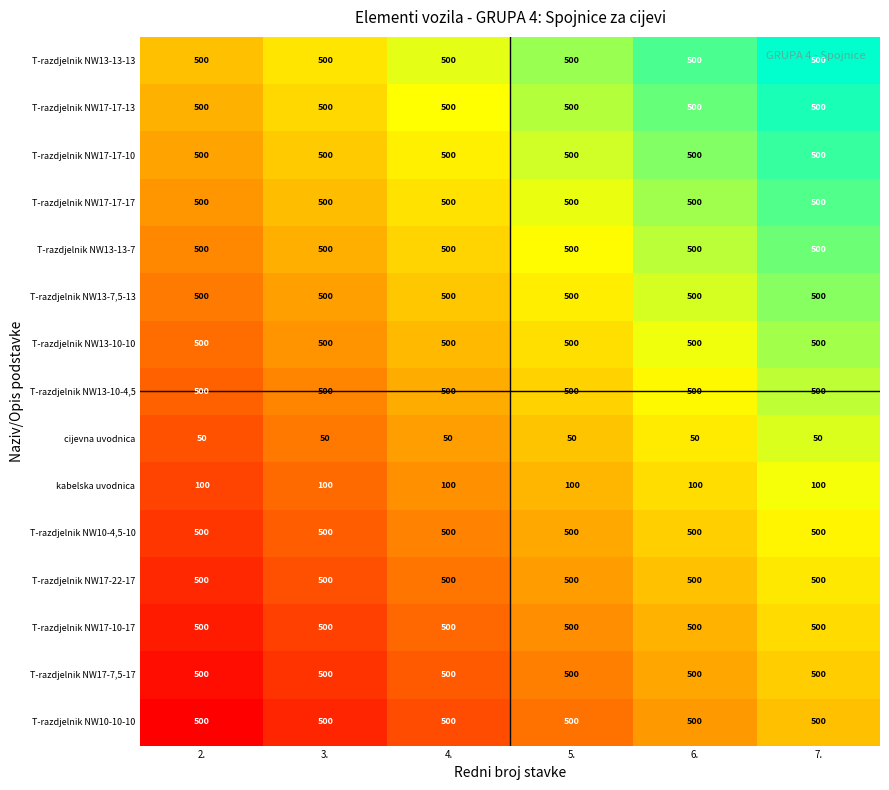

What is the sum of all T-razdjelnik NW10-10-10 values?

3000